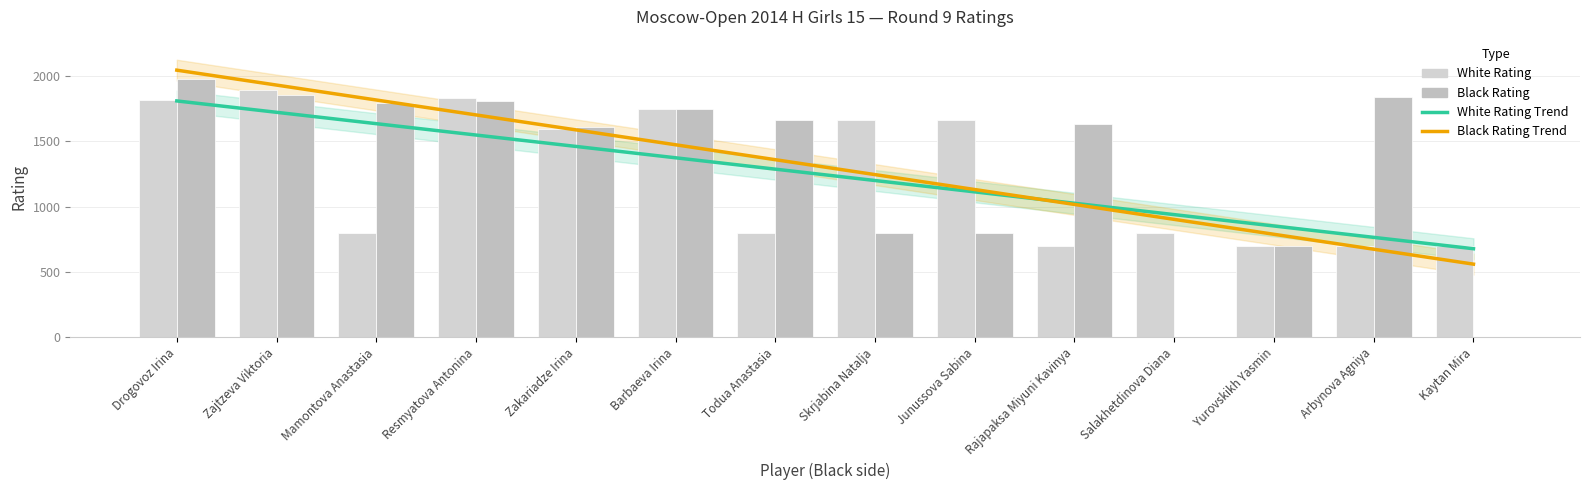

Reading left to right, transcribe all the data shown in this chart.

White Rating Trend: 1809.4	1722.3	1635.2	1548.1	1461.0	1373.9	1286.8	1199.7	1112.6	1025.5	938.4	851.3	764.2	677.1
Black Rating Trend: 2045.1	1930.8	1816.5	1702.2	1587.9	1473.5	1359.2	1244.9	1130.6	1016.3	902.0	787.6	673.3	559.0
White Rating: 1818.0	1894.0	800.0	1828.0	1595.0	1746.0	800.0	1663.0	1661.0	700.0	800.0	700.0	700.0	700.0
Black Rating: 1981.0	1857.0	1790.0	1807.0	1611.0	1746.0	1665.0	800.0	800.0	1635.0	0.0	700.0	1837.0	0.0